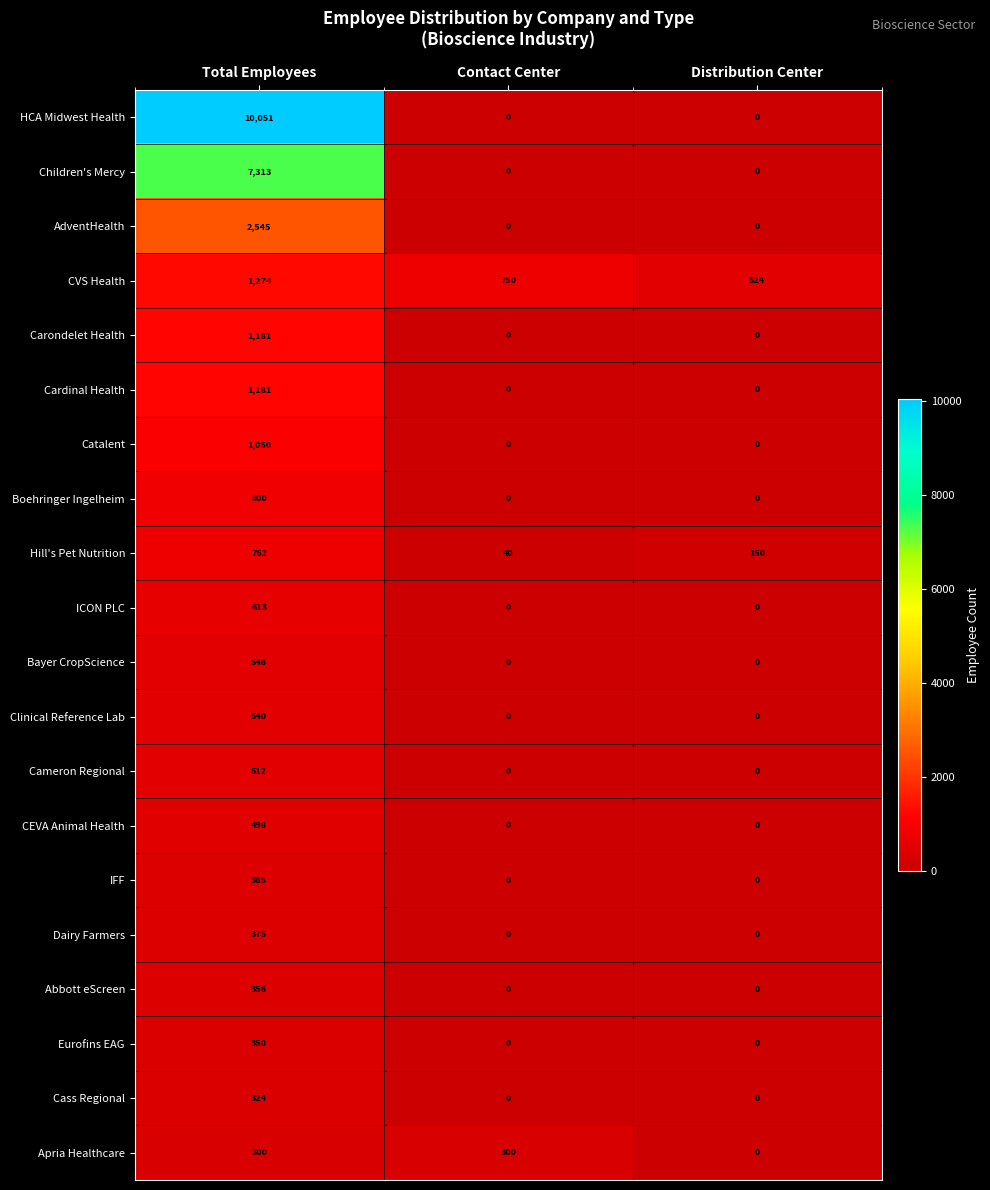

How many distinct data groups are displayed?

20